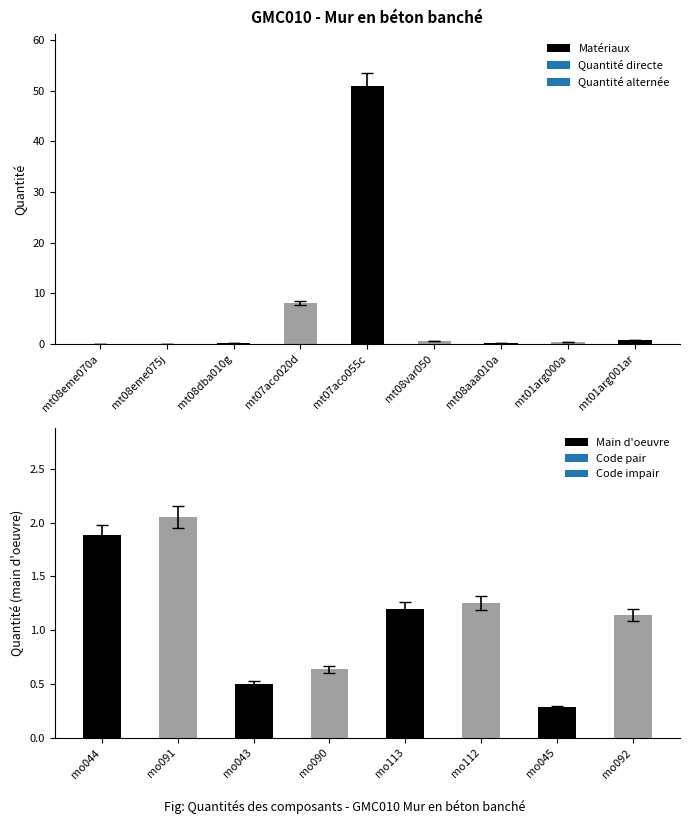

At which category is the sum across all series the highest?

mt07aco055c